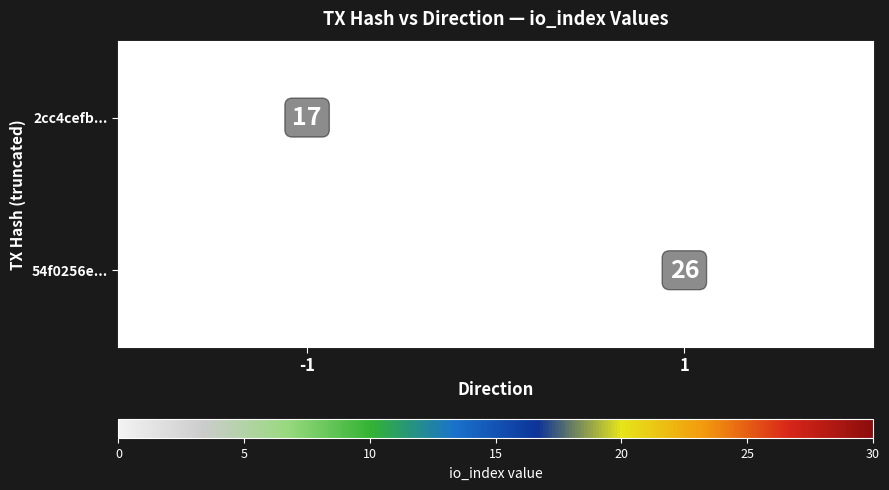

The 2cc4cefb... series shows 17 at -1. True or false?

True